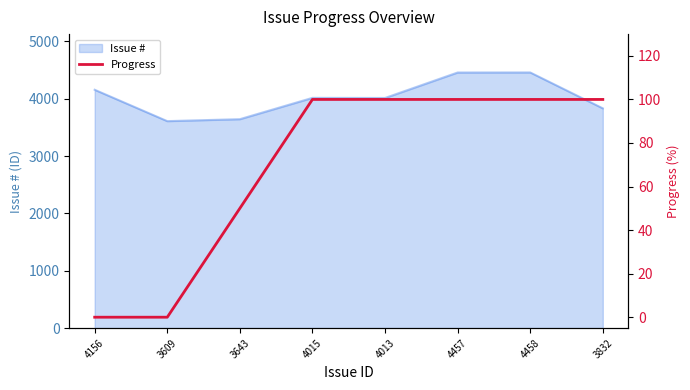

What is the label of the 2nd point from the right?

4458